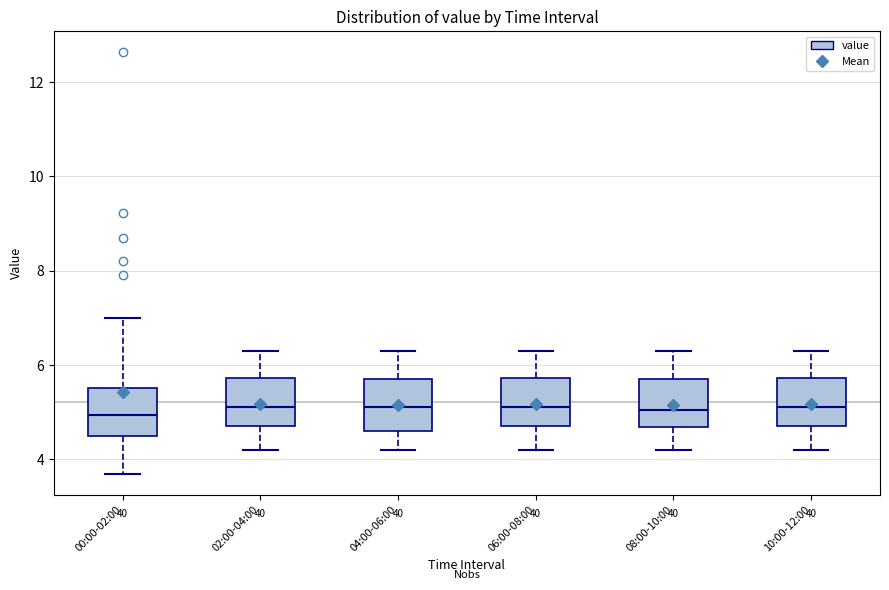

Reading left to right, read every box against the y-axis: the position of its median line, the range the box covers, and the ends of its whiskers. The values are not printed on the chart, so give them approximately, as read against the axis.

00:00-02:00: median 5.0, box 4.6 to 5.6, whiskers 3.8 to 7.0
02:00-04:00: median 5.2, box 4.8 to 5.8, whiskers 4.2 to 6.4
04:00-06:00: median 5.2, box 4.6 to 5.8, whiskers 4.2 to 6.4
06:00-08:00: median 5.2, box 4.8 to 5.8, whiskers 4.2 to 6.4
08:00-10:00: median 5.0, box 4.6 to 5.8, whiskers 4.2 to 6.4
10:00-12:00: median 5.2, box 4.8 to 5.8, whiskers 4.2 to 6.4